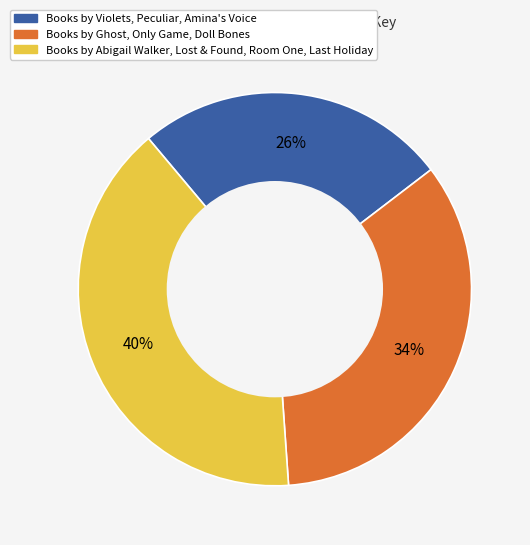

Does any single category account for the majority?

No